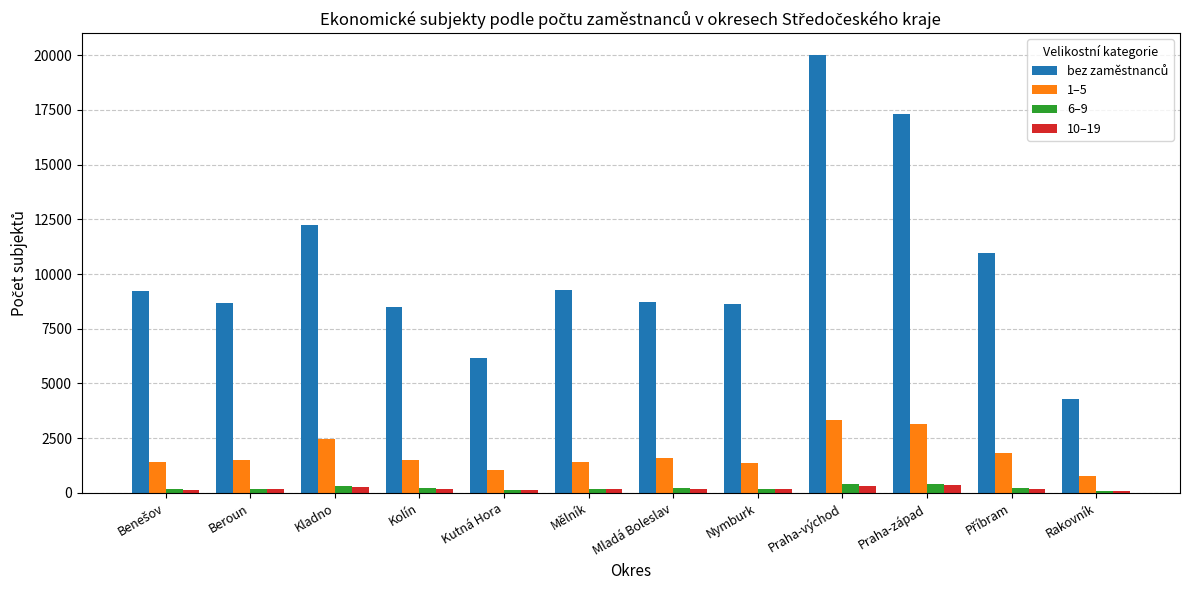

Is it true that 1–5 equals 2504 at Kolín?

False